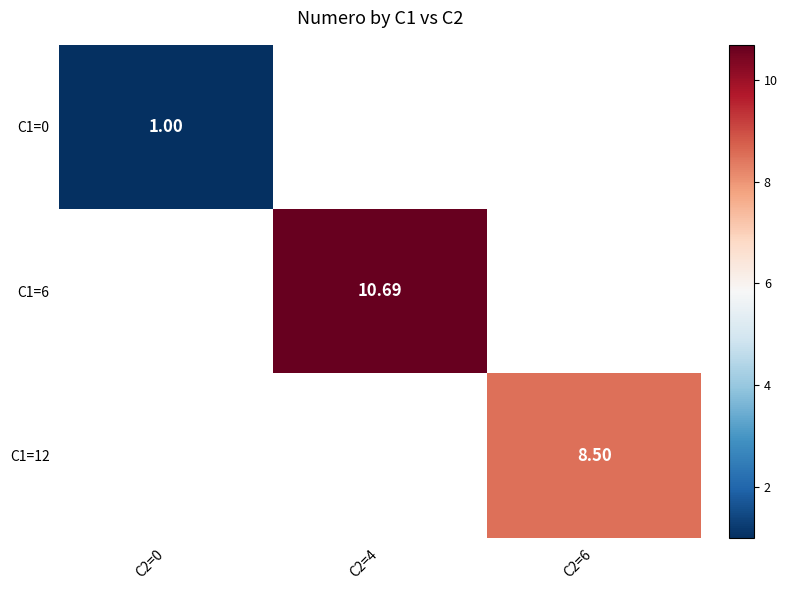

What is the approximate value of C1=6 at C2=4?

10.7